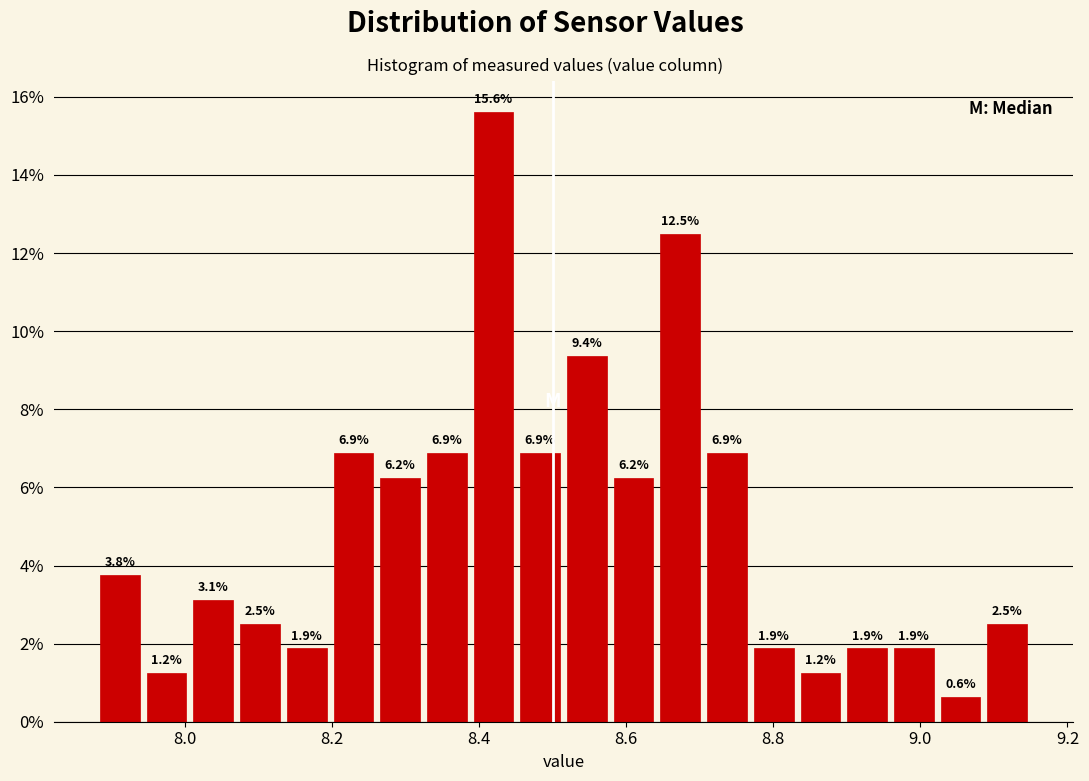

Read against the x-axis, roughly where is the centre of the tallest bar?

8.42